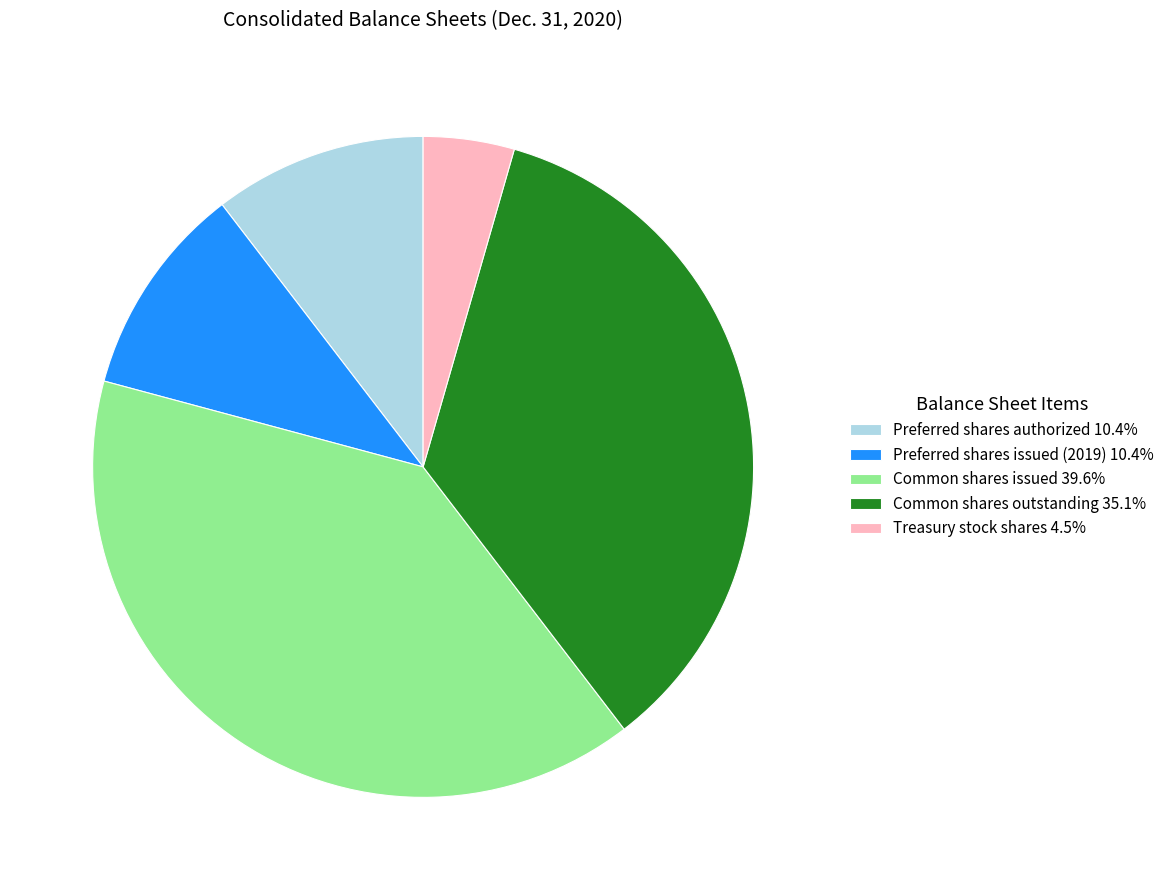

Is there a majority slice in this chart?

No